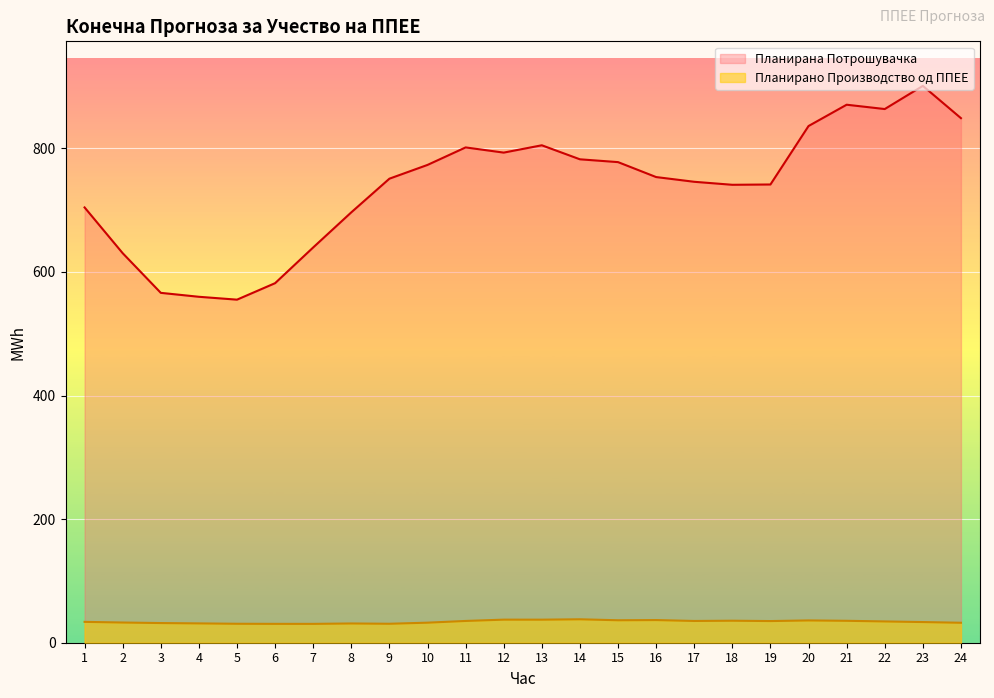

What is the value of the Планирано Производство од ППЕЕ point at the 23rd from the left?

33.4